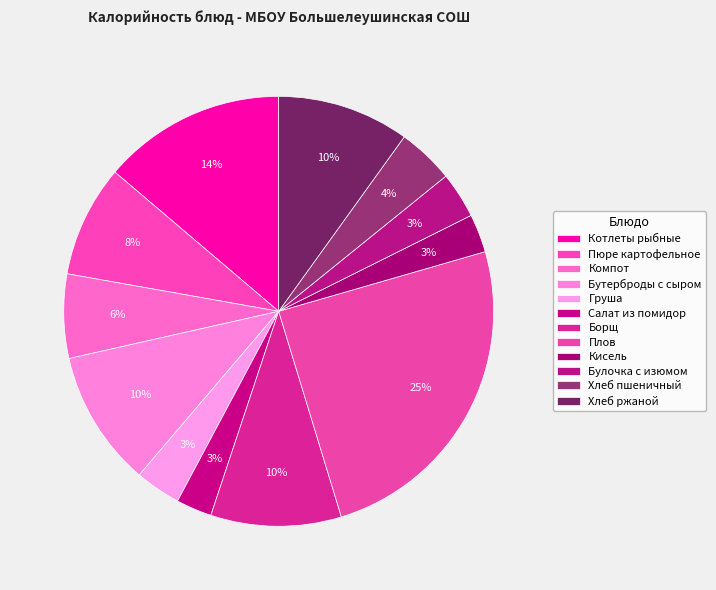

To the nearest percent, what portion does Груша represent?

3%